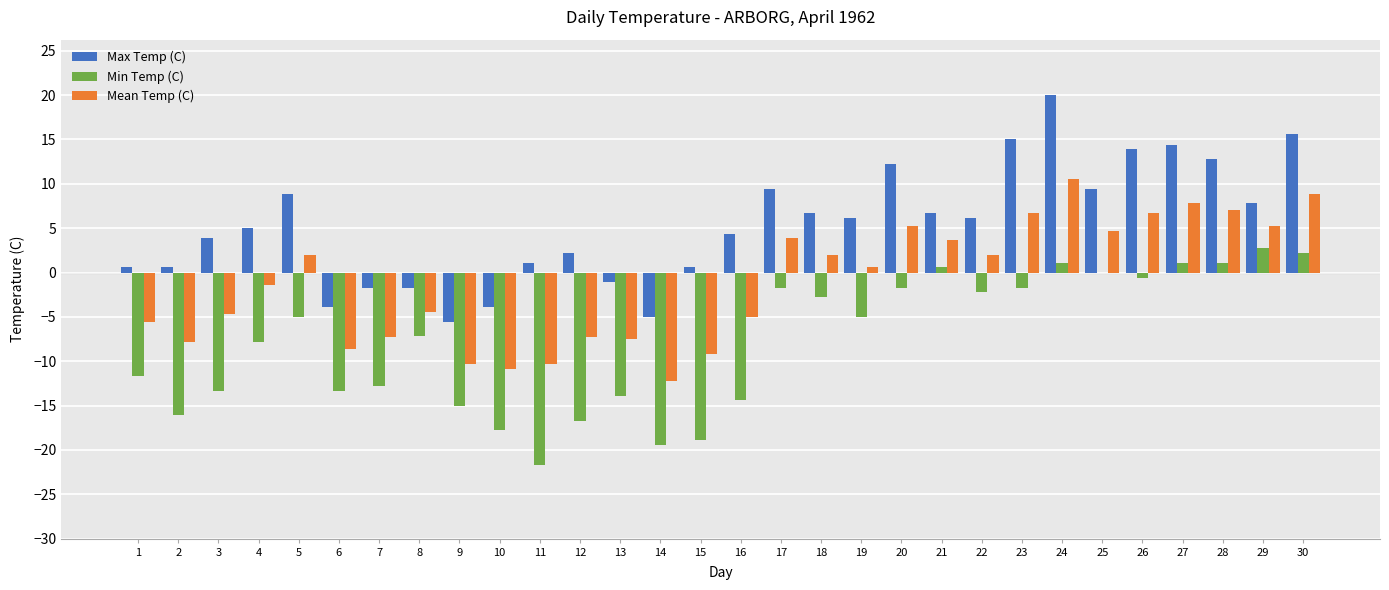

How many values in the Max Temp (C) series exceed 6?

15